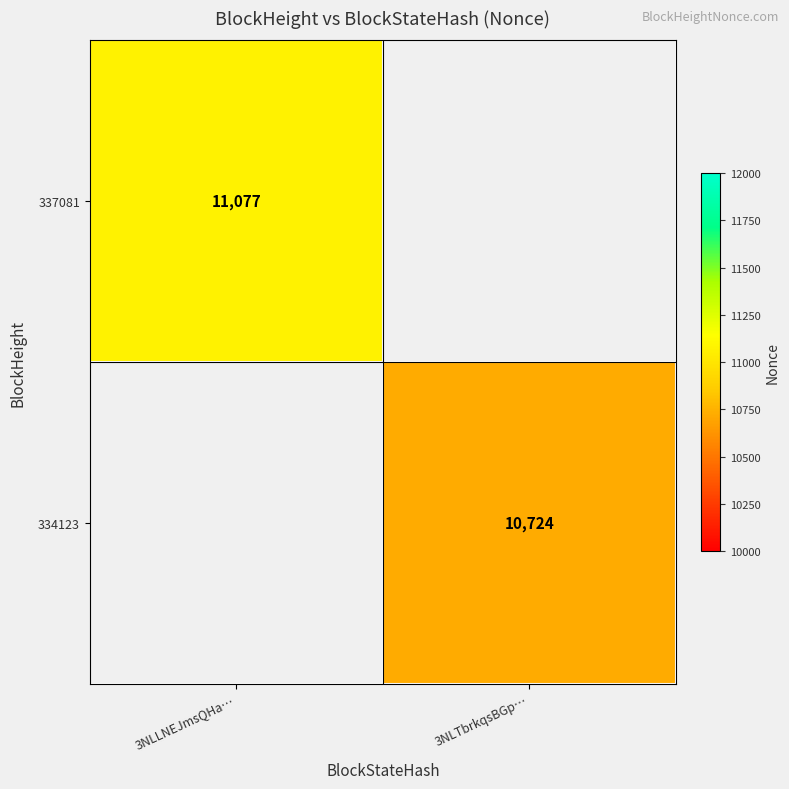

The value of 337081 at 3NLLNEJmsQHa… is 11077. True or false?

True